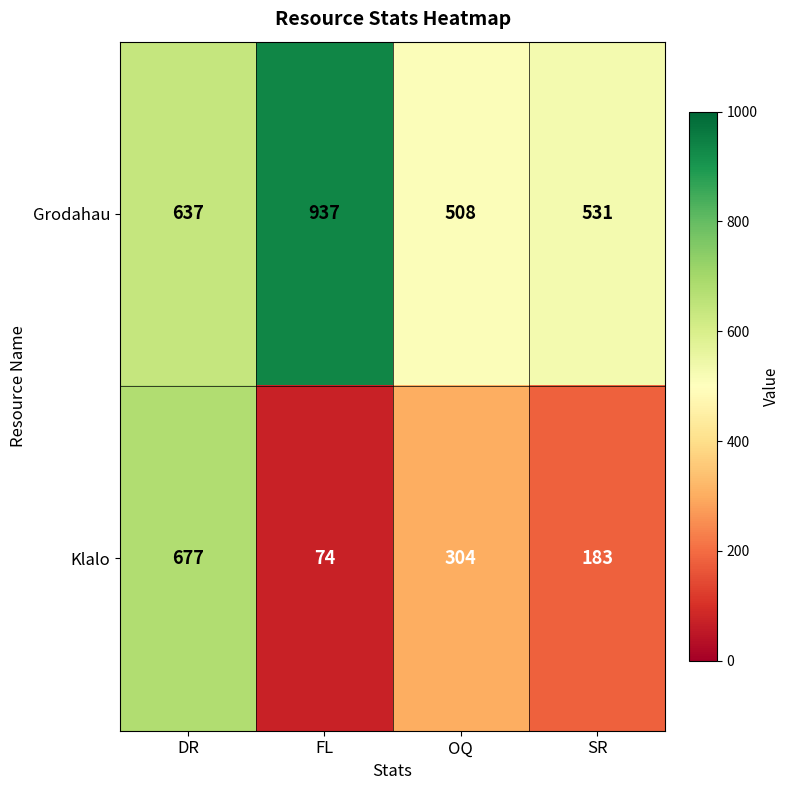

What is the minimum value shown in the chart?

74